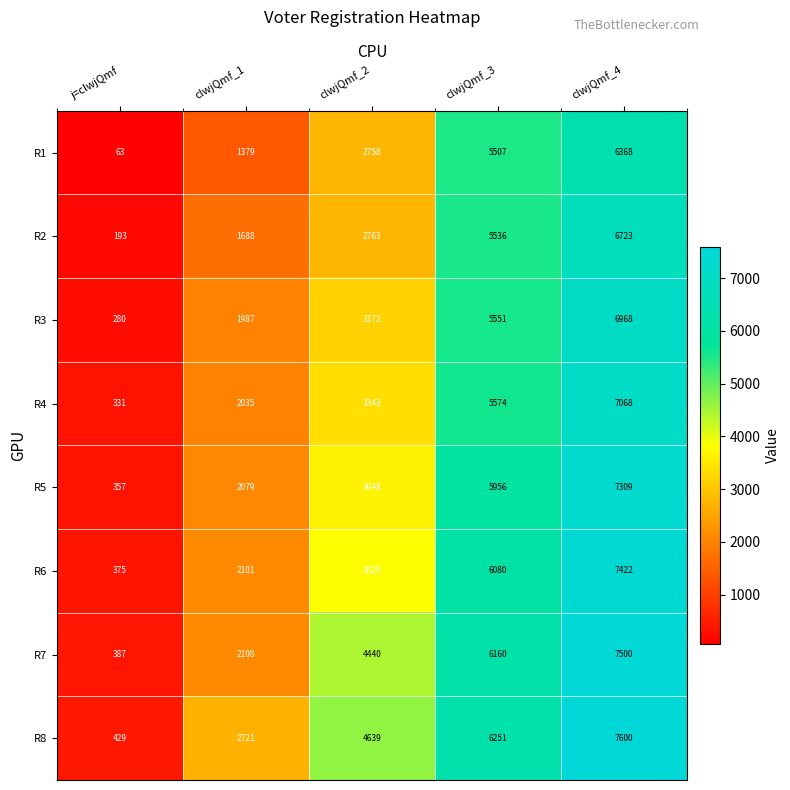

What is the total value across all series at clwjQmf_4?

56958